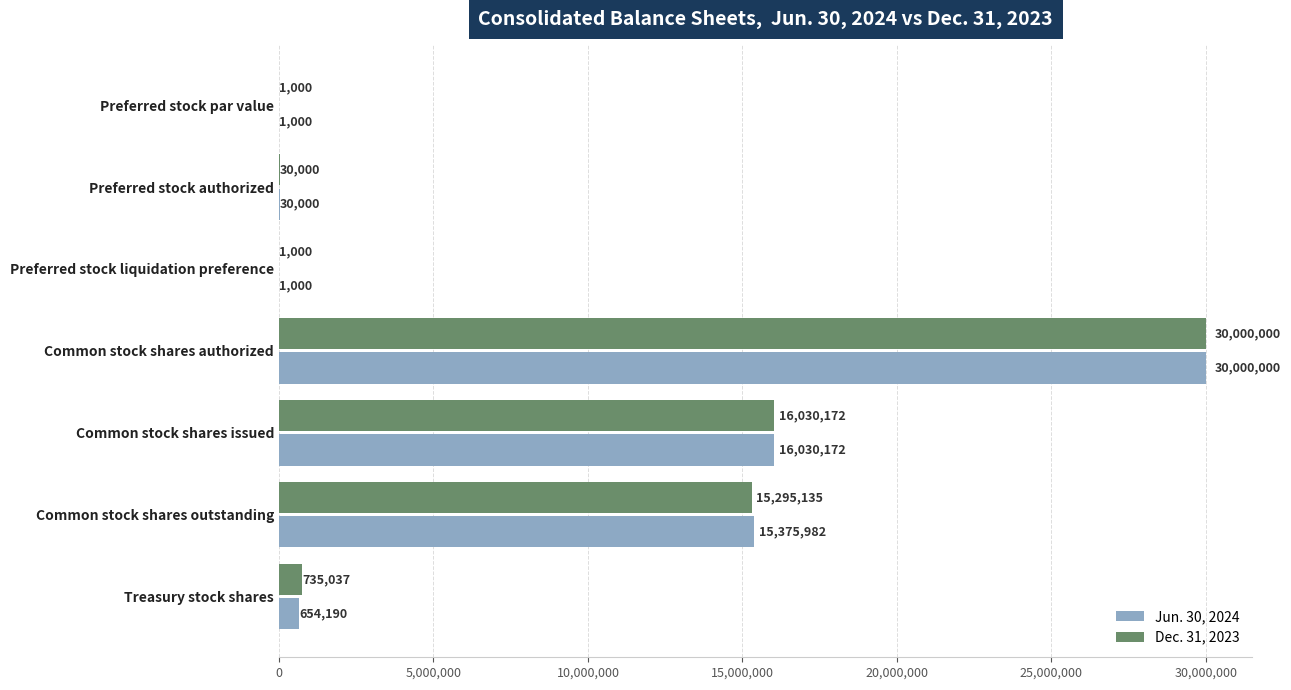

At which label is Dec. 31, 2023 closest to 15000500?

Common stock shares outstanding